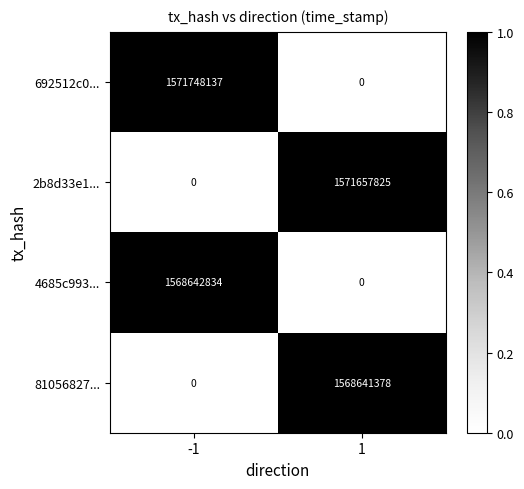

Which category has the highest value across all series?

-1